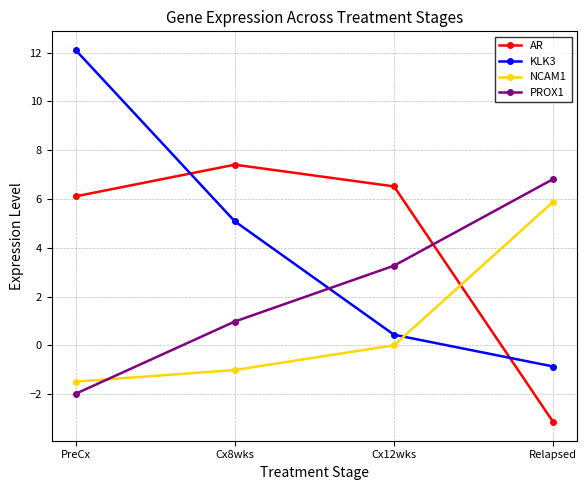

What are all the series names shown in the legend?

AR, KLK3, NCAM1, PROX1